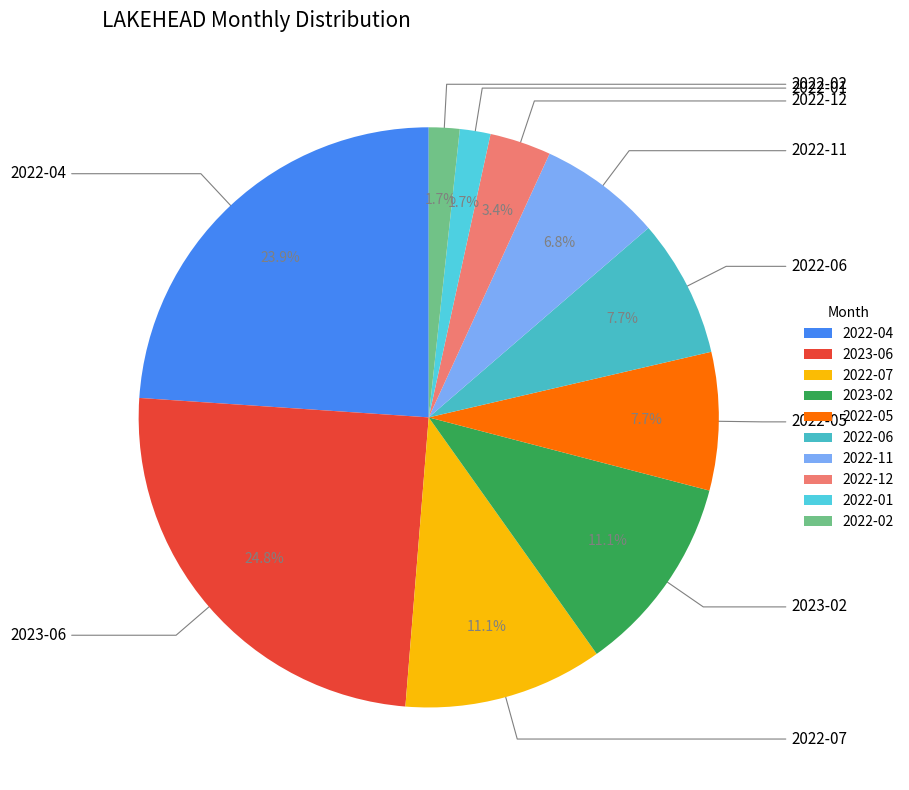

Which has a higher value, 2022-01 or 2022-07?

2022-07